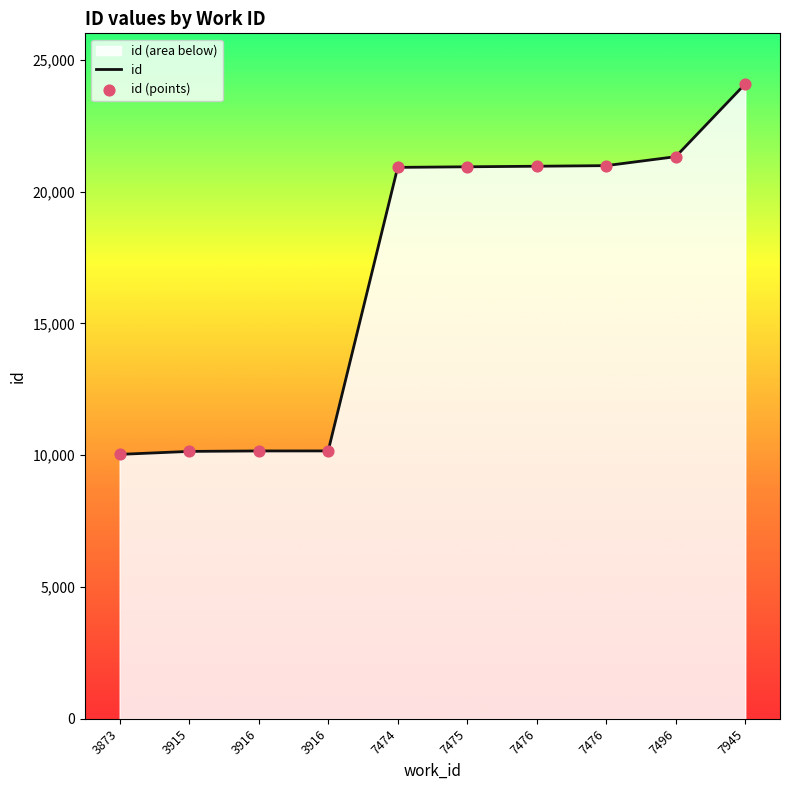

Which series contains the highest Y value?

id